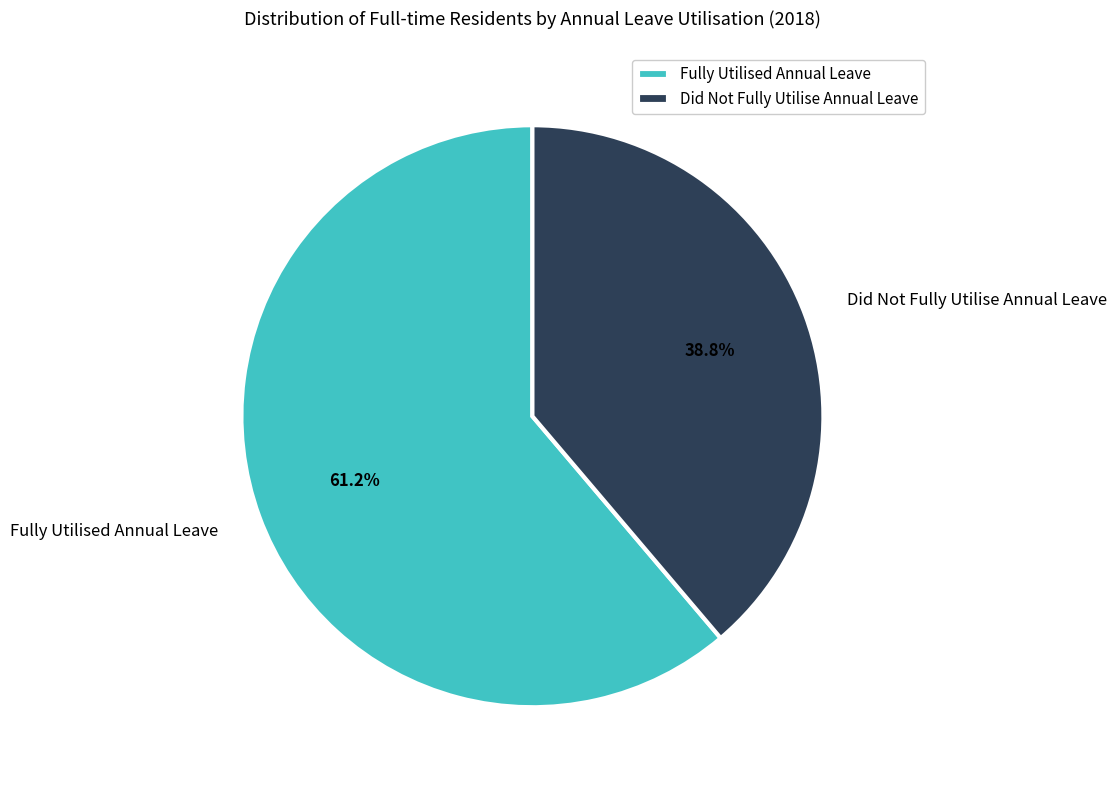

Which category has the smallest portion of the pie?

Did Not Fully Utilise Annual Leave